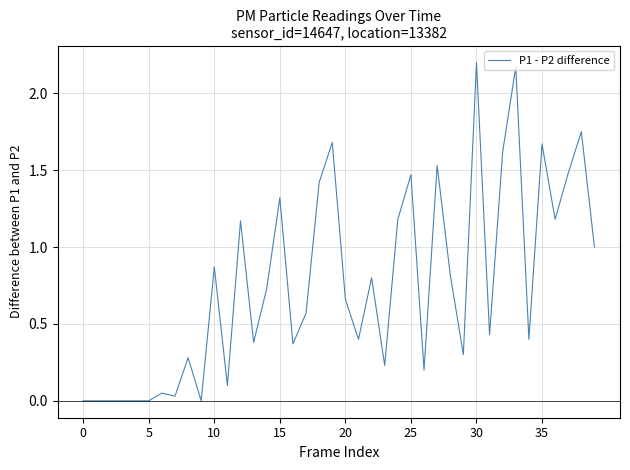

Is this an area chart (filled region under the line)?

No